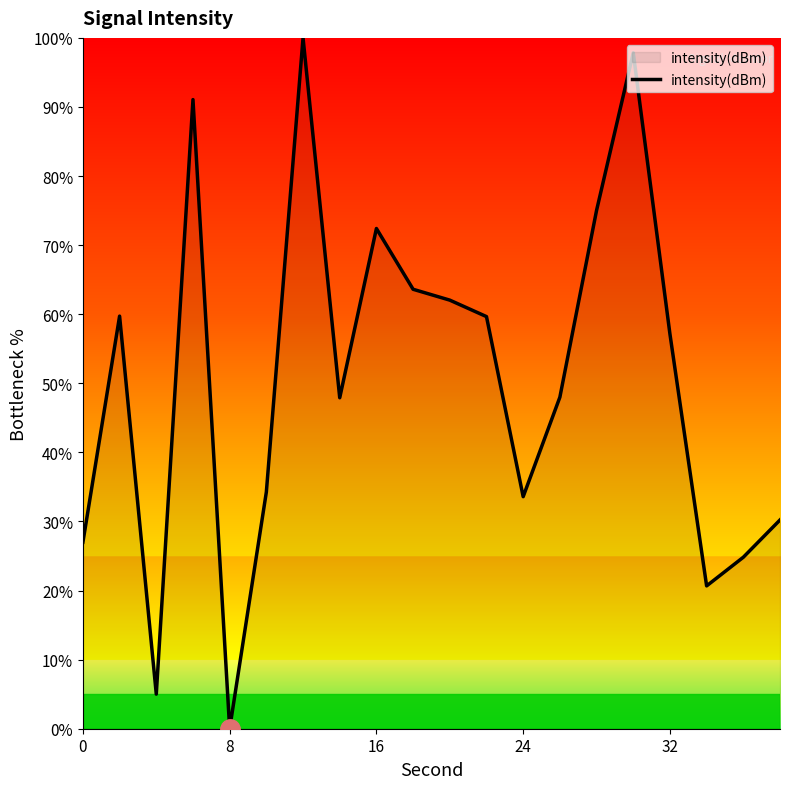

How many interior local valleys (lower than both neighbors) does the data have?

5